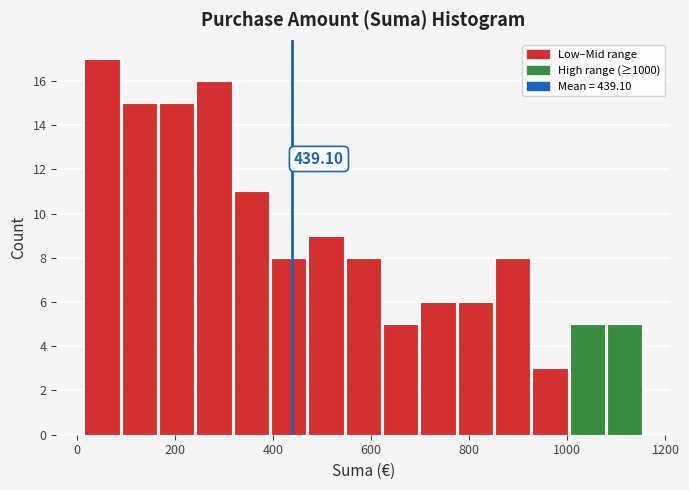

Read against the x-axis, roughly where is the centre of the tallest bar?

60